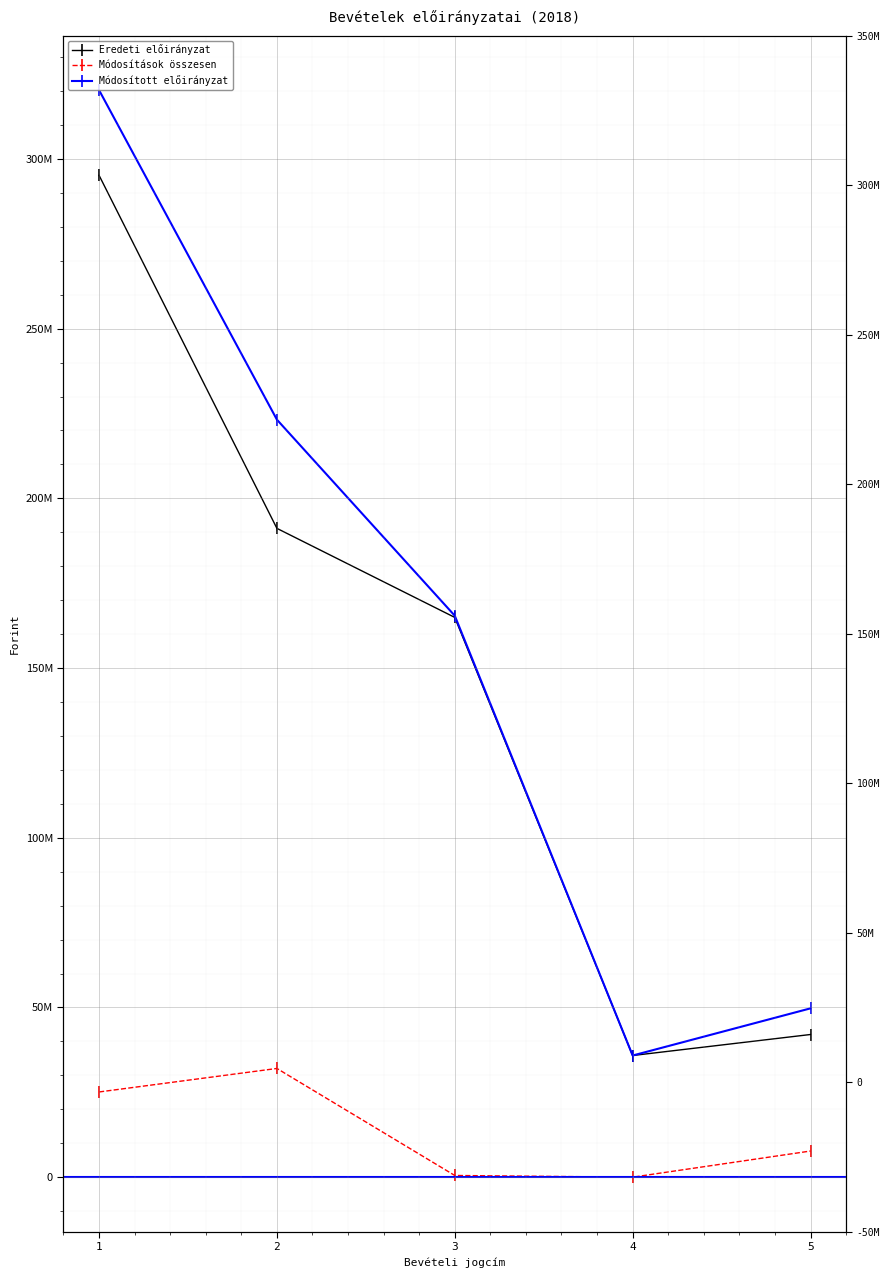

What is the maximum value for Módosított előirányzat?

320279107